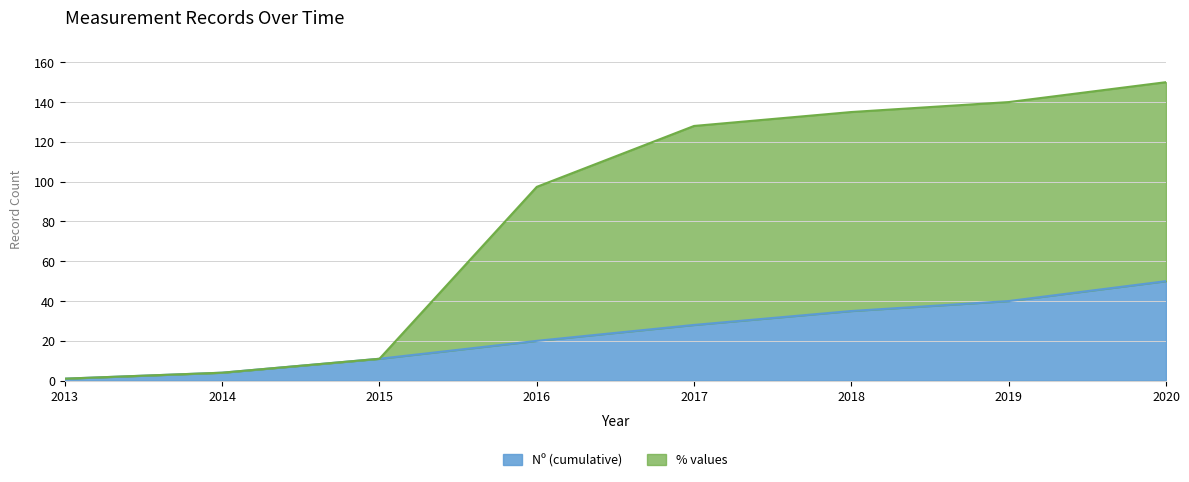

At 2016, list the series in order from smallest to largest.

Nº (cumulative), % values